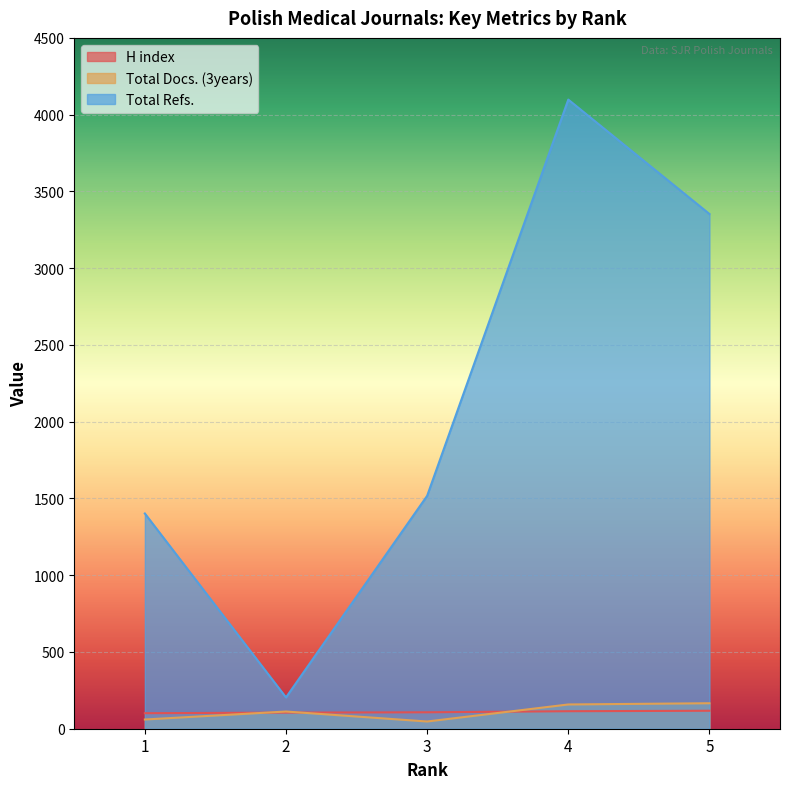

Which series has the largest total across all categories?

Total Refs.